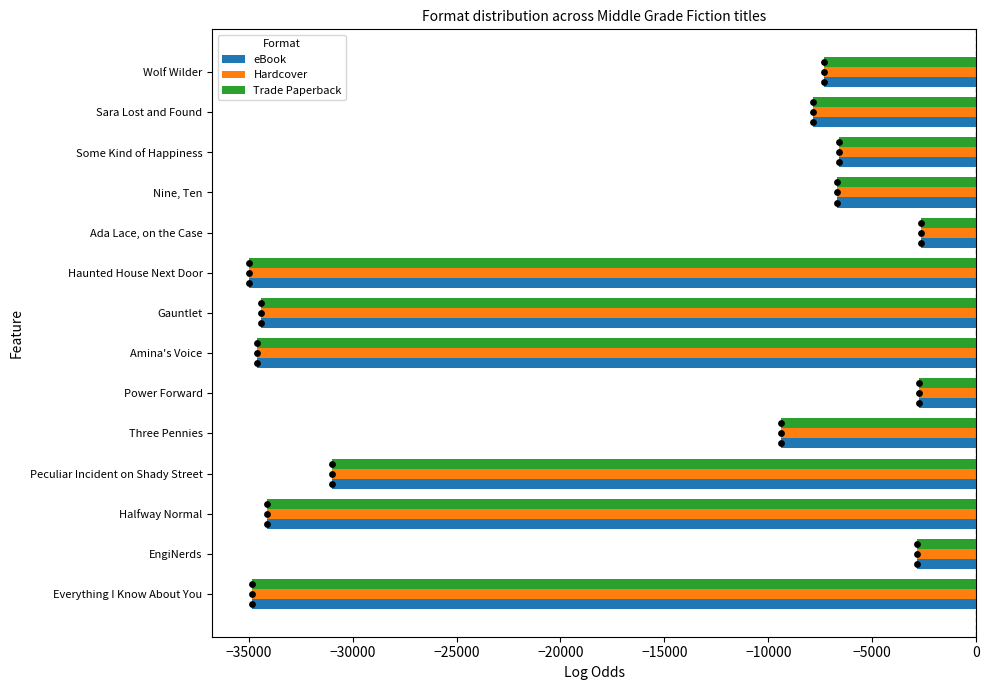

Which series reaches the minimum Y coordinate?

eBook